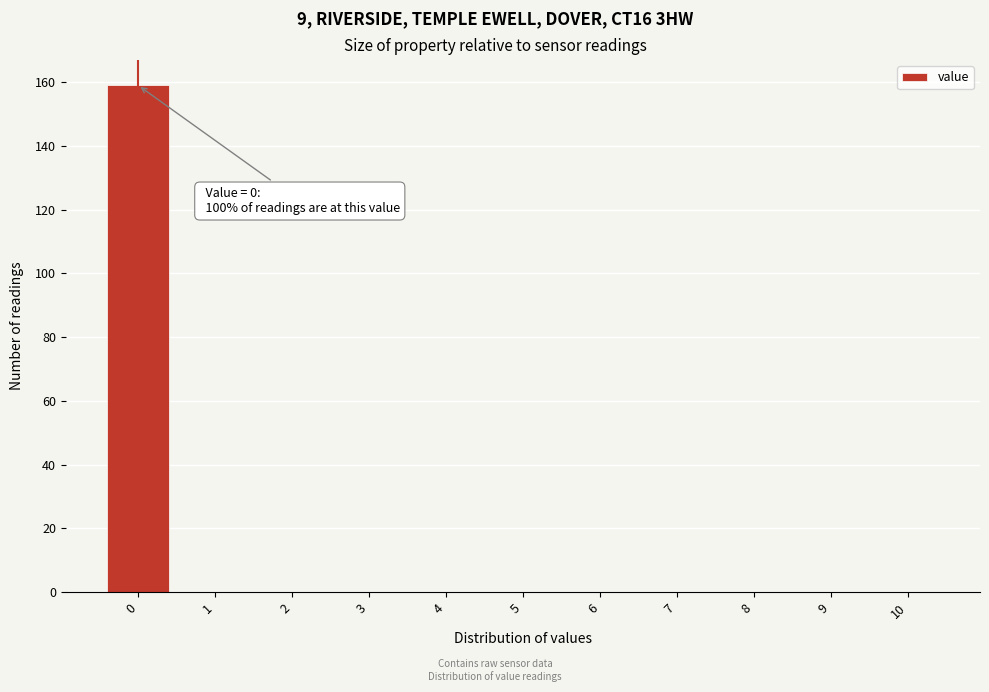

Reading right to left, what are all the values shown in this chart?

10=0	9=0	8=0	7=0	6=0	5=0	4=0	3=0	2=0	1=0	0=159